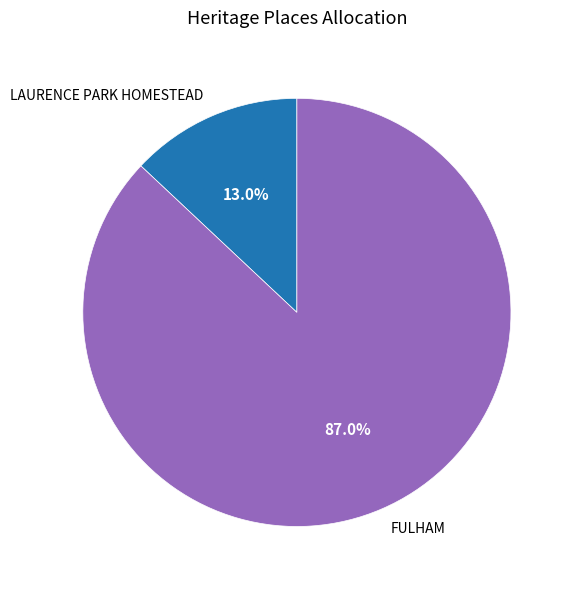

What percentage is the LAURENCE PARK HOMESTEAD slice, to the nearest percent?

13%